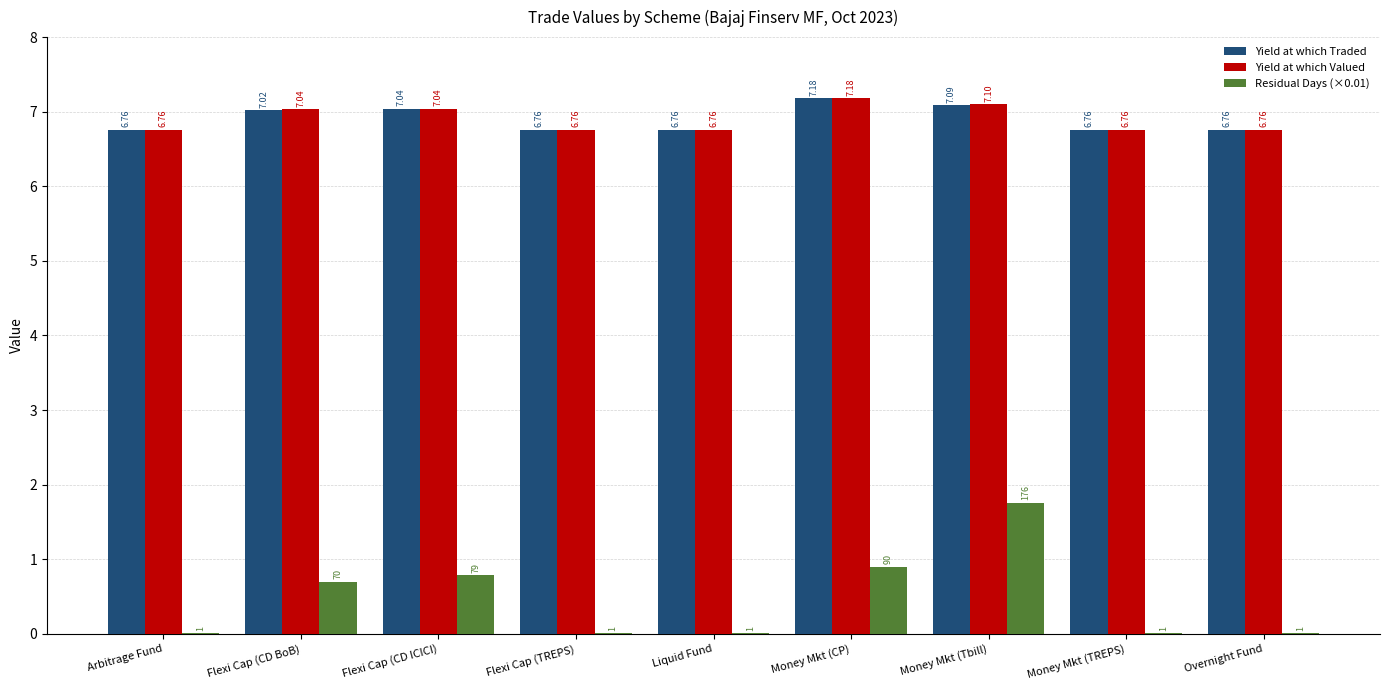

What is the total value across all series at Overnight Fund?

13.5